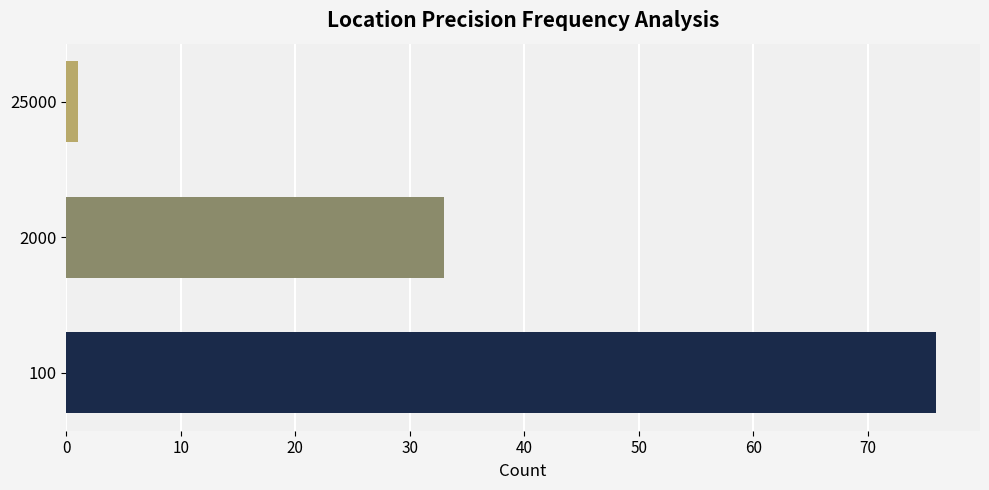

Reading bottom to top, transcribe all the data shown in this chart.

76	33	1